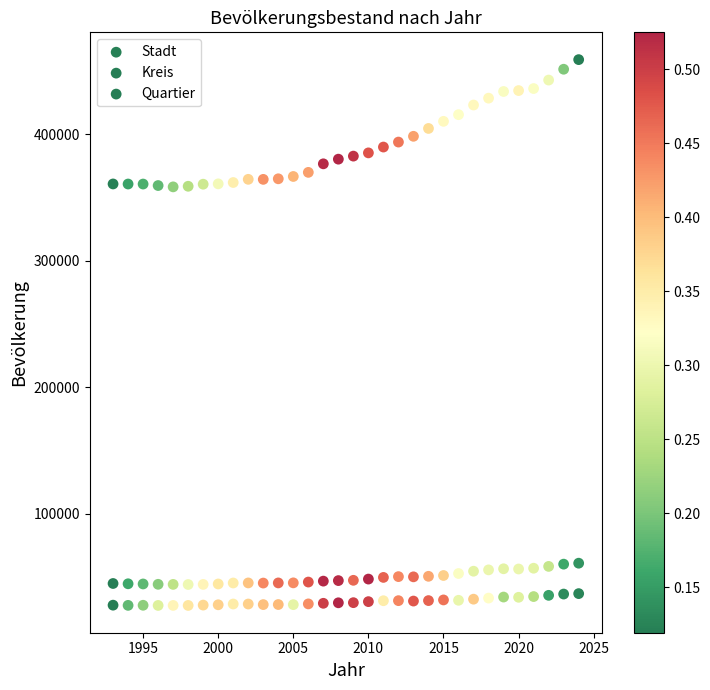

How many points are shown in the scatter plot?

96